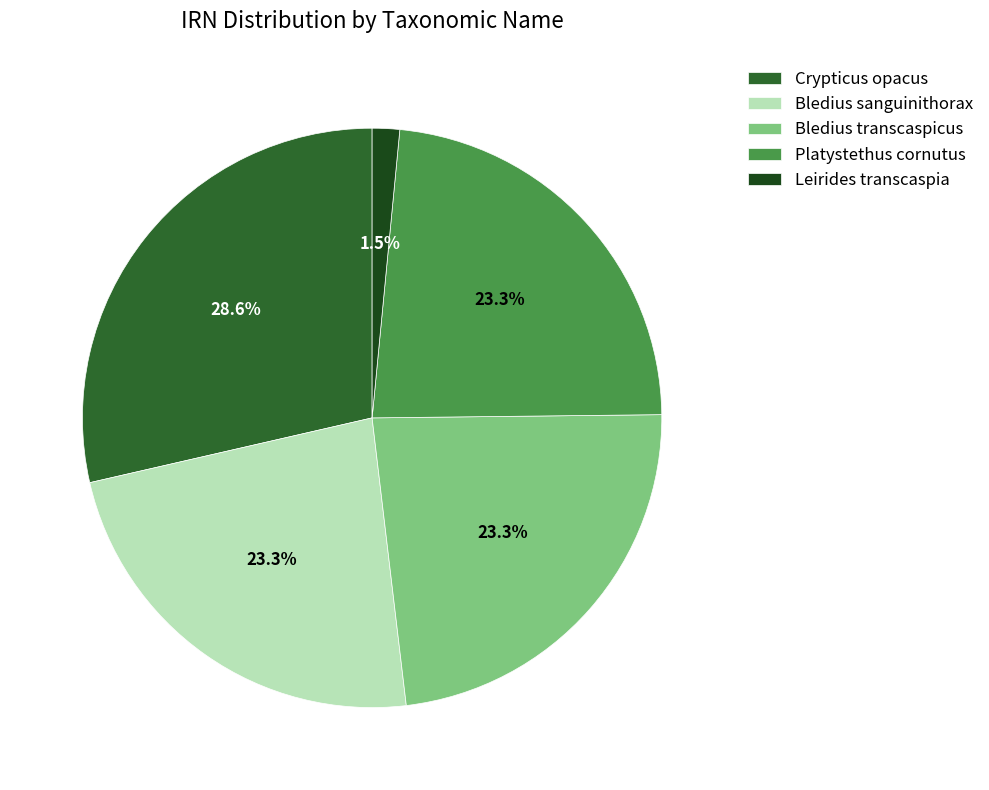

To the nearest percent, what is the difference between the largest and smallest slice percentages?

27%